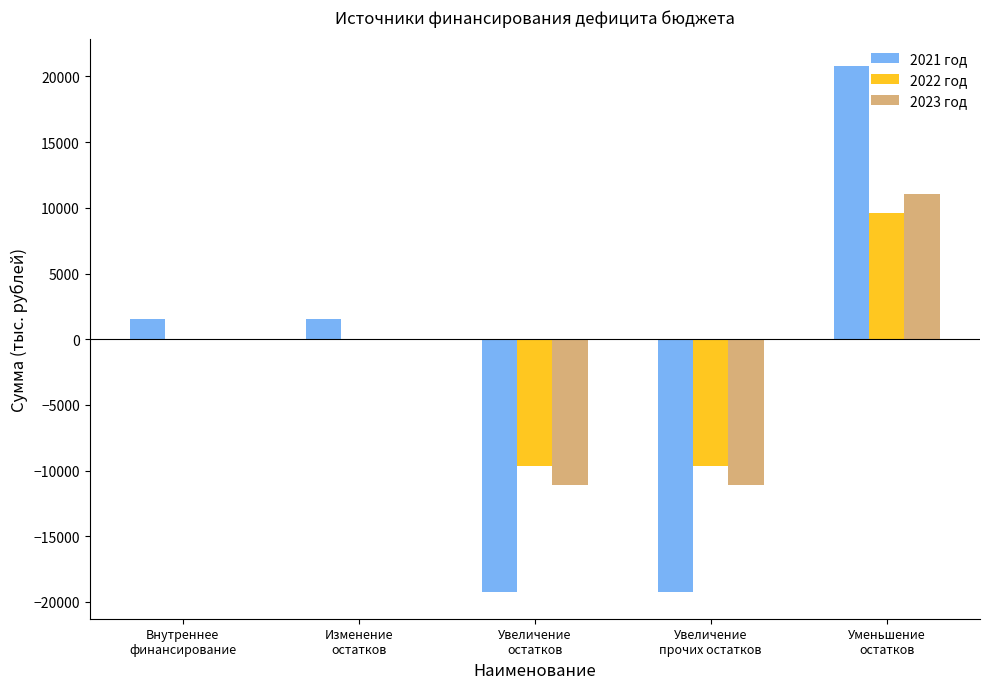

What is the sum of all 2021 год values?

-14654.4